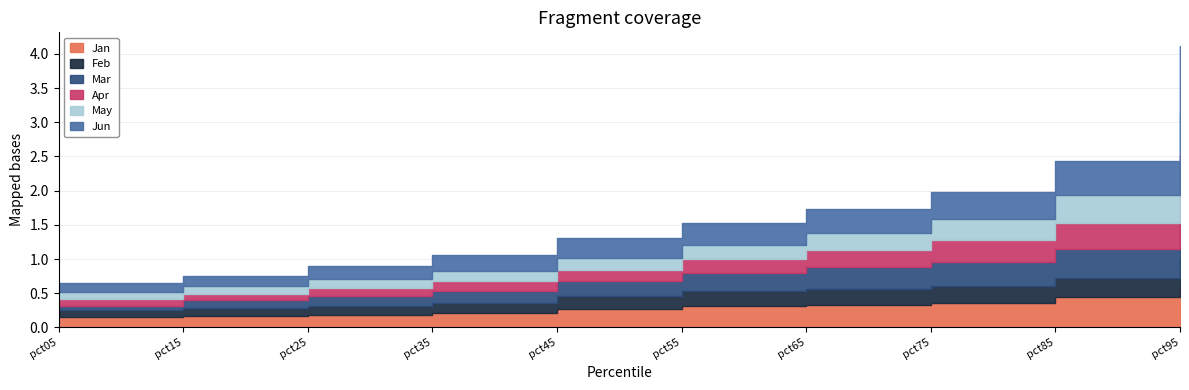

Reading left to right, what are all the values shown in this chart?

Jan: 0.2	0.2	0.2	0.2	0.3	0.3	0.3	0.4	0.4	0.6
Feb: 0.1	0.1	0.1	0.1	0.2	0.2	0.2	0.2	0.3	0.4
Mar: 0.1	0.1	0.1	0.2	0.2	0.3	0.3	0.4	0.4	0.7
Apr: 0.1	0.1	0.1	0.1	0.2	0.2	0.2	0.3	0.4	0.8
May: 0.1	0.1	0.1	0.2	0.2	0.2	0.3	0.3	0.4	0.6
Jun: 0.1	0.1	0.2	0.2	0.3	0.3	0.4	0.4	0.5	1.0